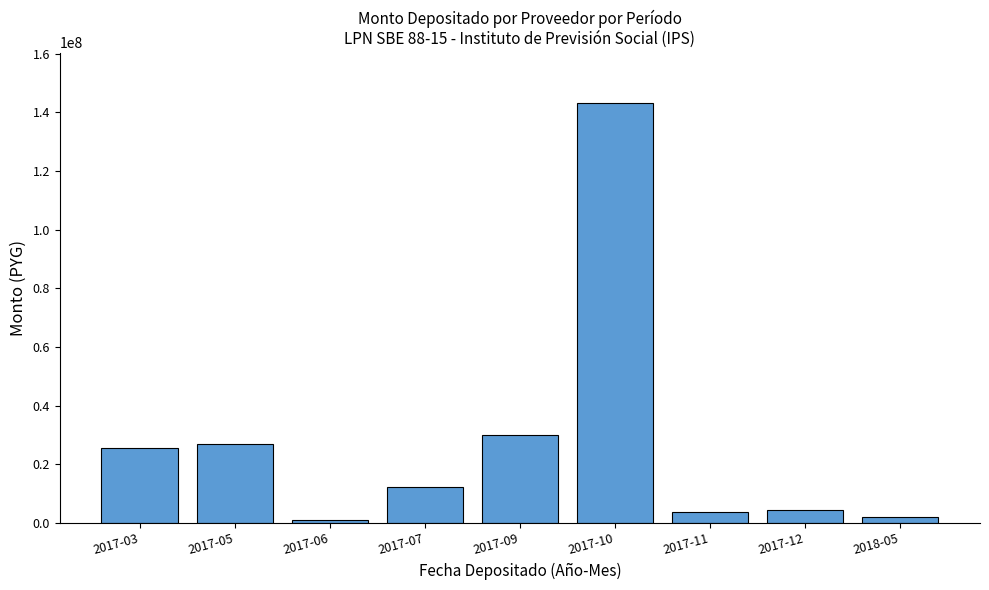

How many categories are shown in the chart?

9